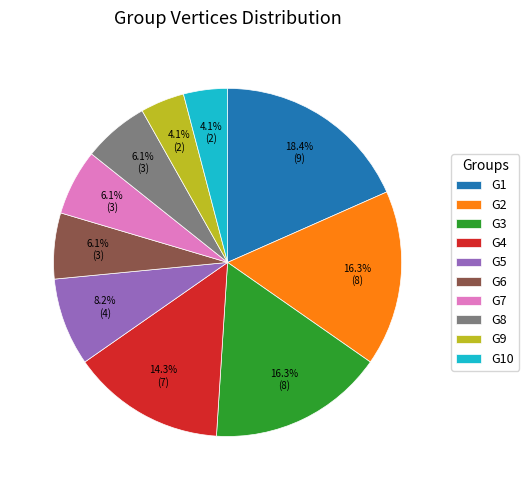

Which category has the biggest portion of the pie?

G1